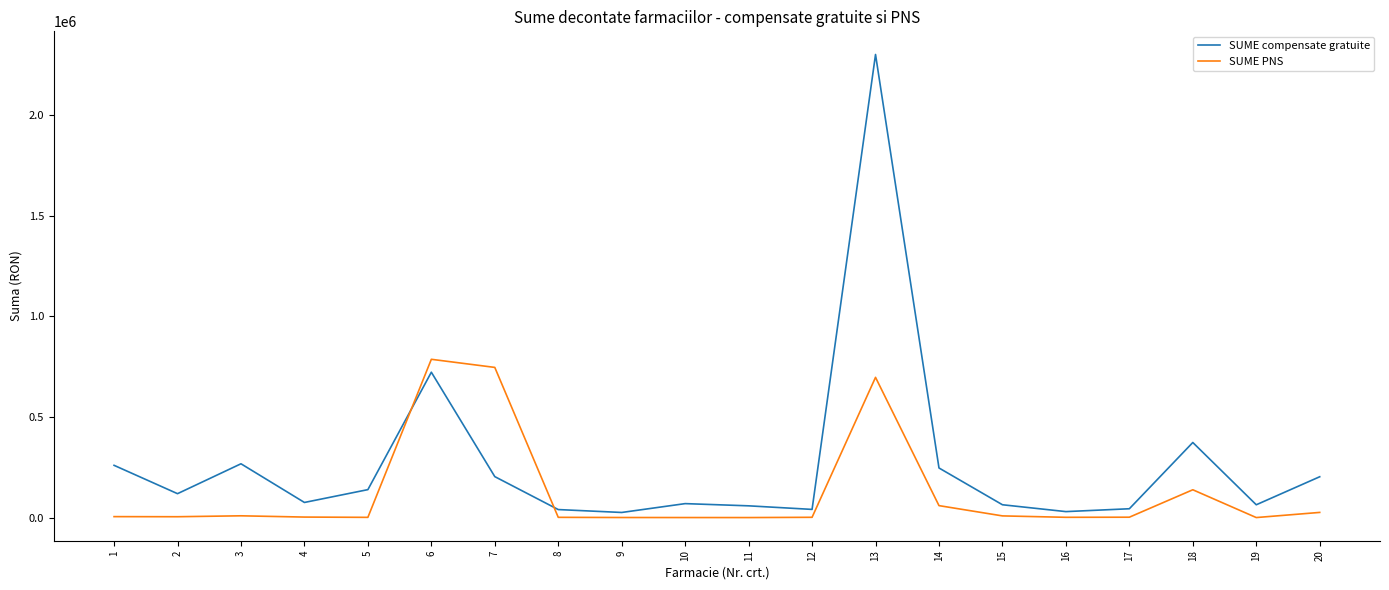

What is the highest value of the SUME compensate gratuite series?

2299582.8